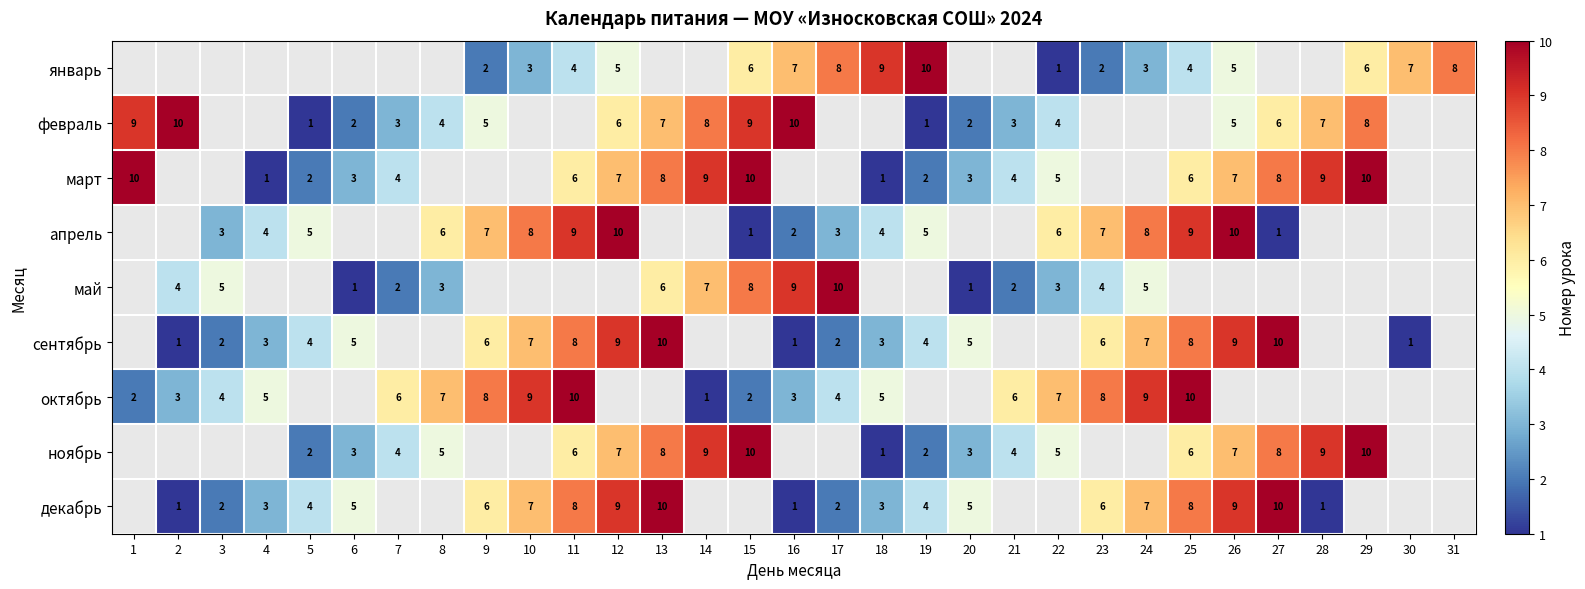

How many series are shown in this chart?

9